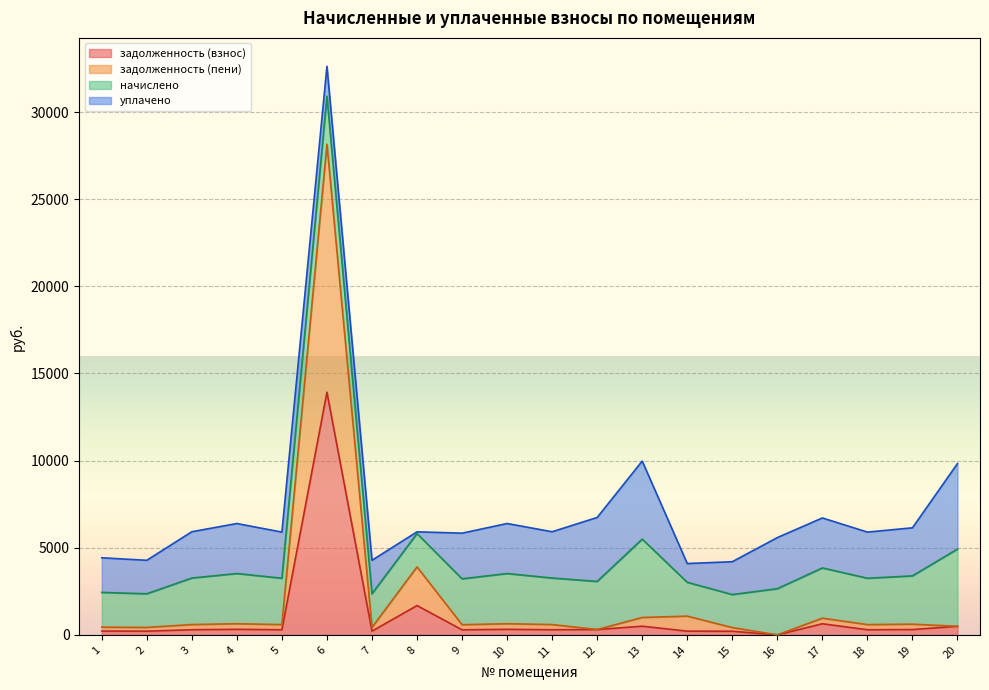

What value does the задолженность (взнос) series have at 1?

221.6